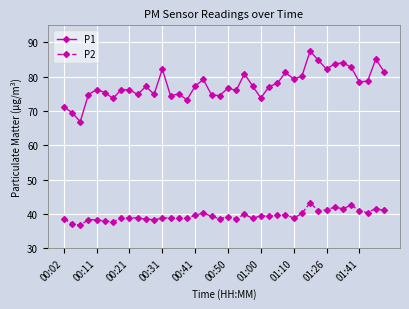

Rank the series by their maximum value, from highest to lowest.

P1, P2